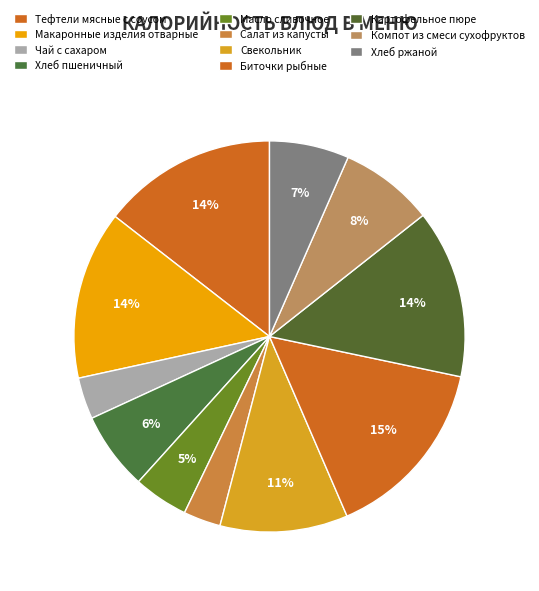

Combined, what portion of the pie is Свекольник and Салат из капусты?

13.6%